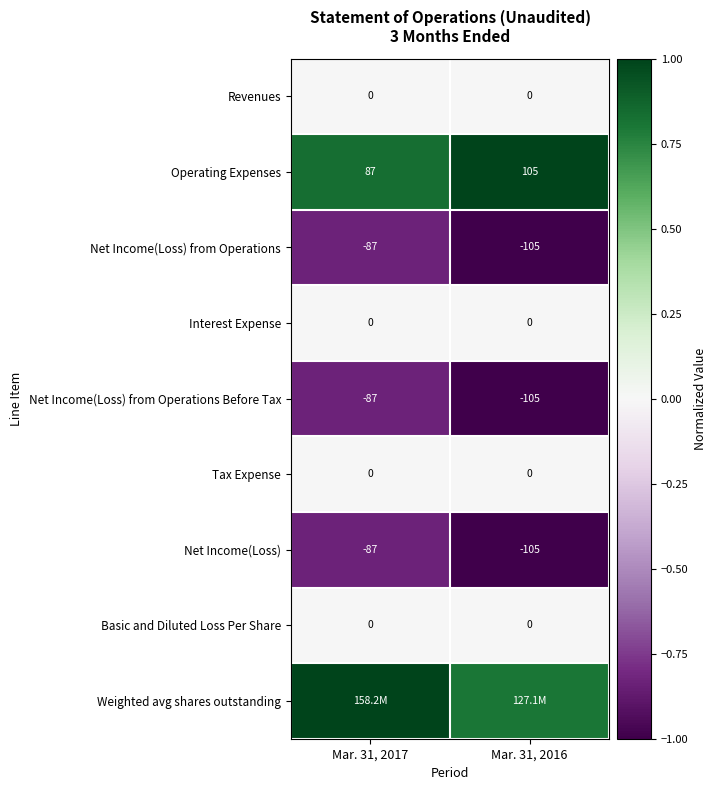

Is the value of Tax Expense at Mar. 31, 2016 greater than the value of Net Income(Loss) at Mar. 31, 2016?

Yes